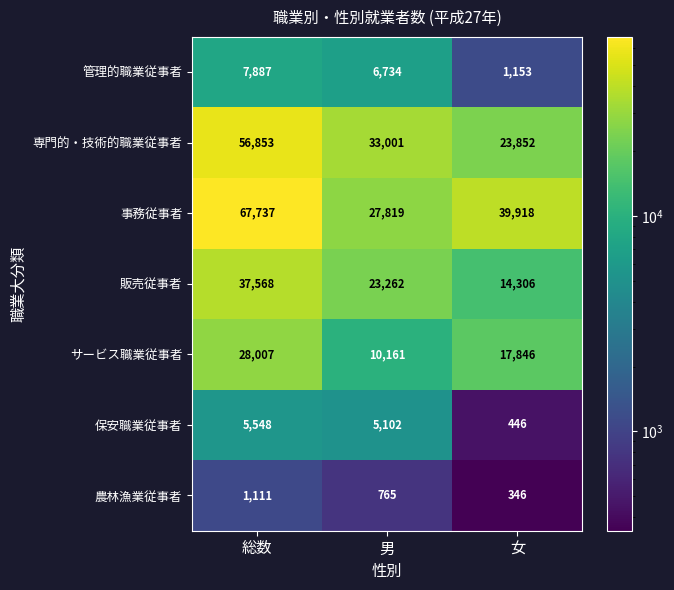

What is the difference between the 農林漁業従事者 values at 総数 and 女?

765